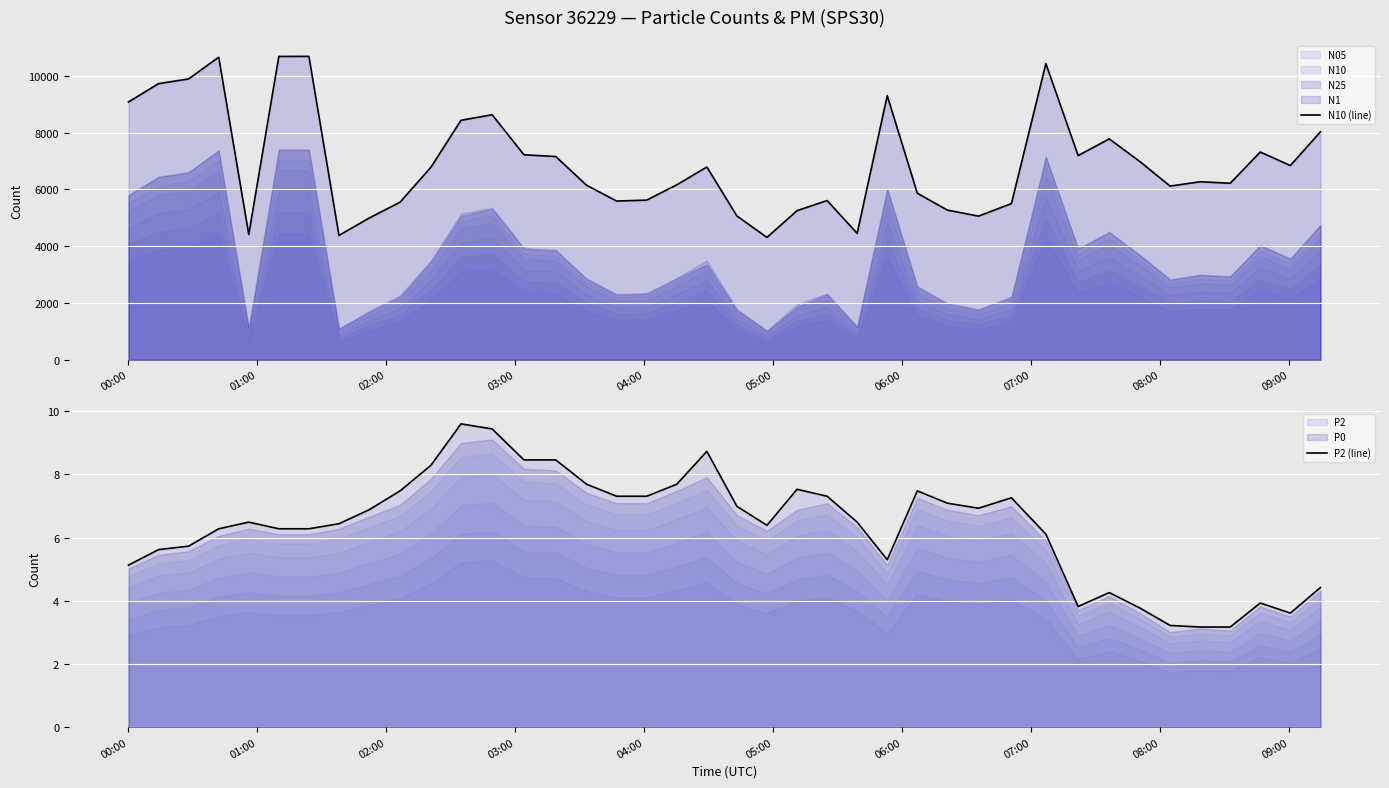

Reading left to right, extract all data points from this chart.

N10 (line): 9084.7	9730.1	9895.7	10663.0	4415.4	10689.3	10691.3	4380.1	4989.9	5553.1	6784.9	8438.5	8634.2	7222.8	7160.1	6148.7	5591.8	5624.8	6163.5	6792.3	5065.4	4310.0	5253.0	5609.1	4453.4	9306.9	5867.7	5273.0	5060.0	5502.0	10434.4	7195.1	7782.7	6979.6	6118.7	6271.6	6219.0	7319.3	6842.8	8030.9
P2 (line): 5.1	5.6	5.7	6.3	6.5	6.3	6.3	6.4	6.9	7.5	8.3	9.6	9.4	8.5	8.5	7.7	7.3	7.3	7.7	8.7	7.0	6.4	7.5	7.3	6.5	5.3	7.5	7.1	6.9	7.3	6.1	3.8	4.3	3.8	3.2	3.2	3.2	3.9	3.6	4.4